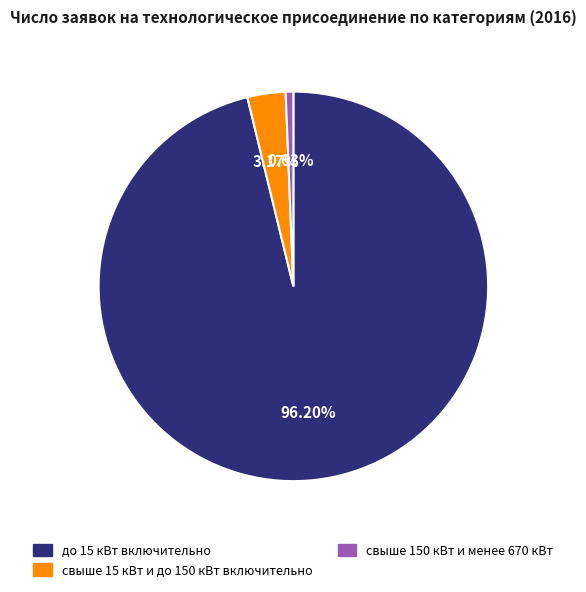

Is there any slice that represents more than half of the pie?

Yes